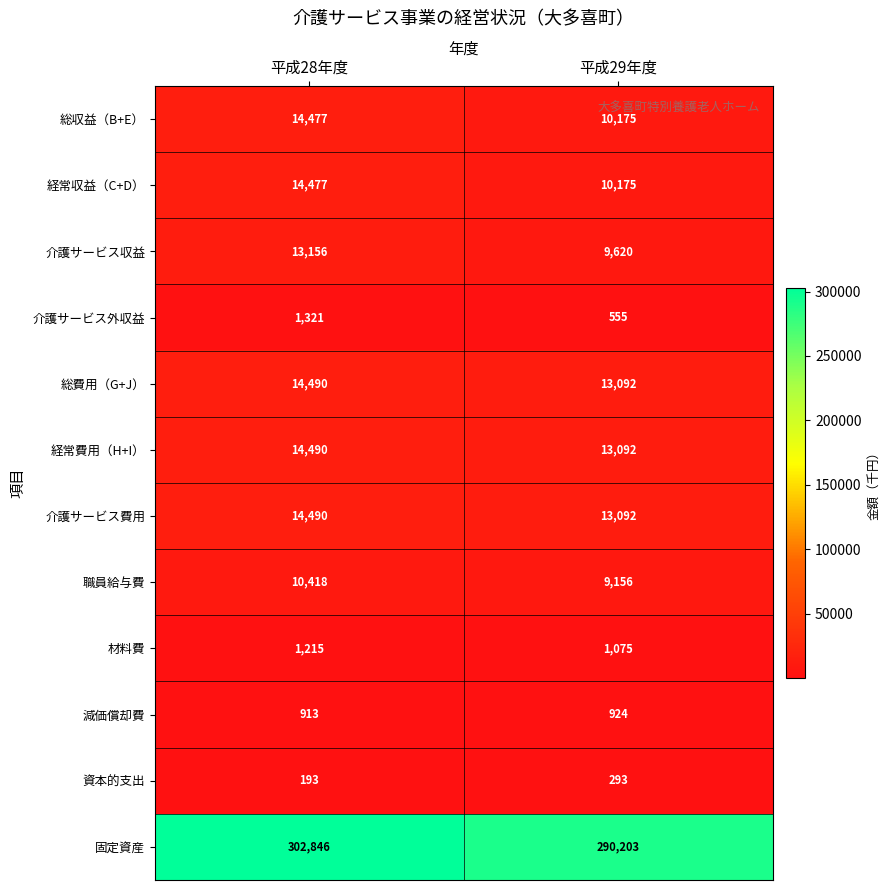

What is the sum of the 介護サービス収益 values at 平成29年度 and 平成28年度?

22776